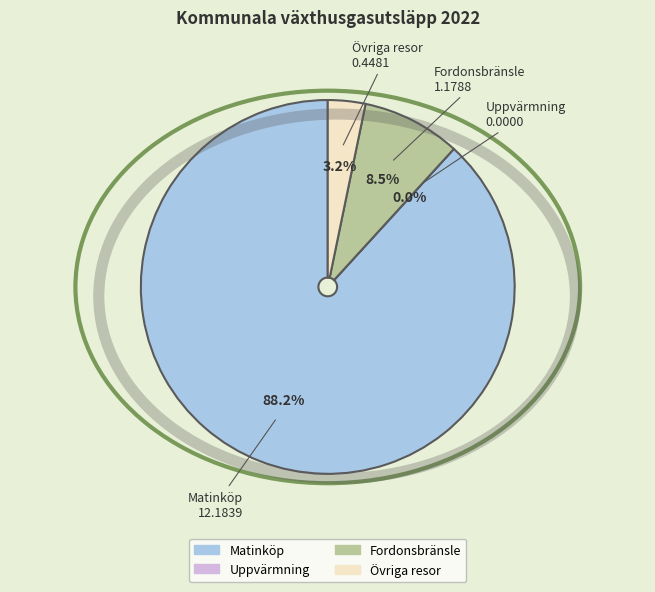

How many segments does this pie chart have?

4